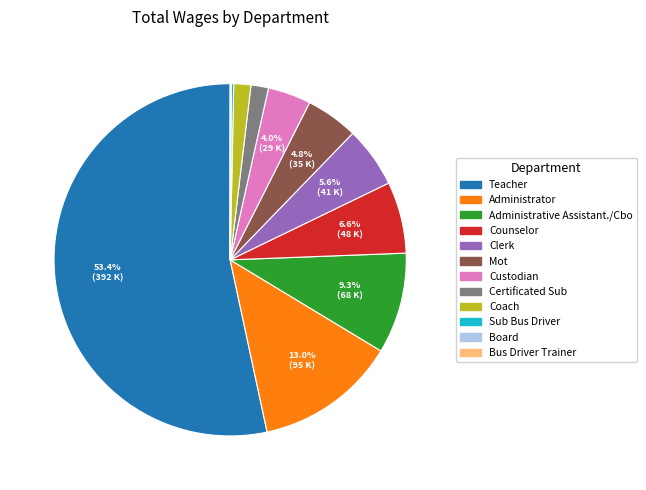

What is the ratio of the value at Counselor to the value at Administrative Assistant./Cbo?

0.7